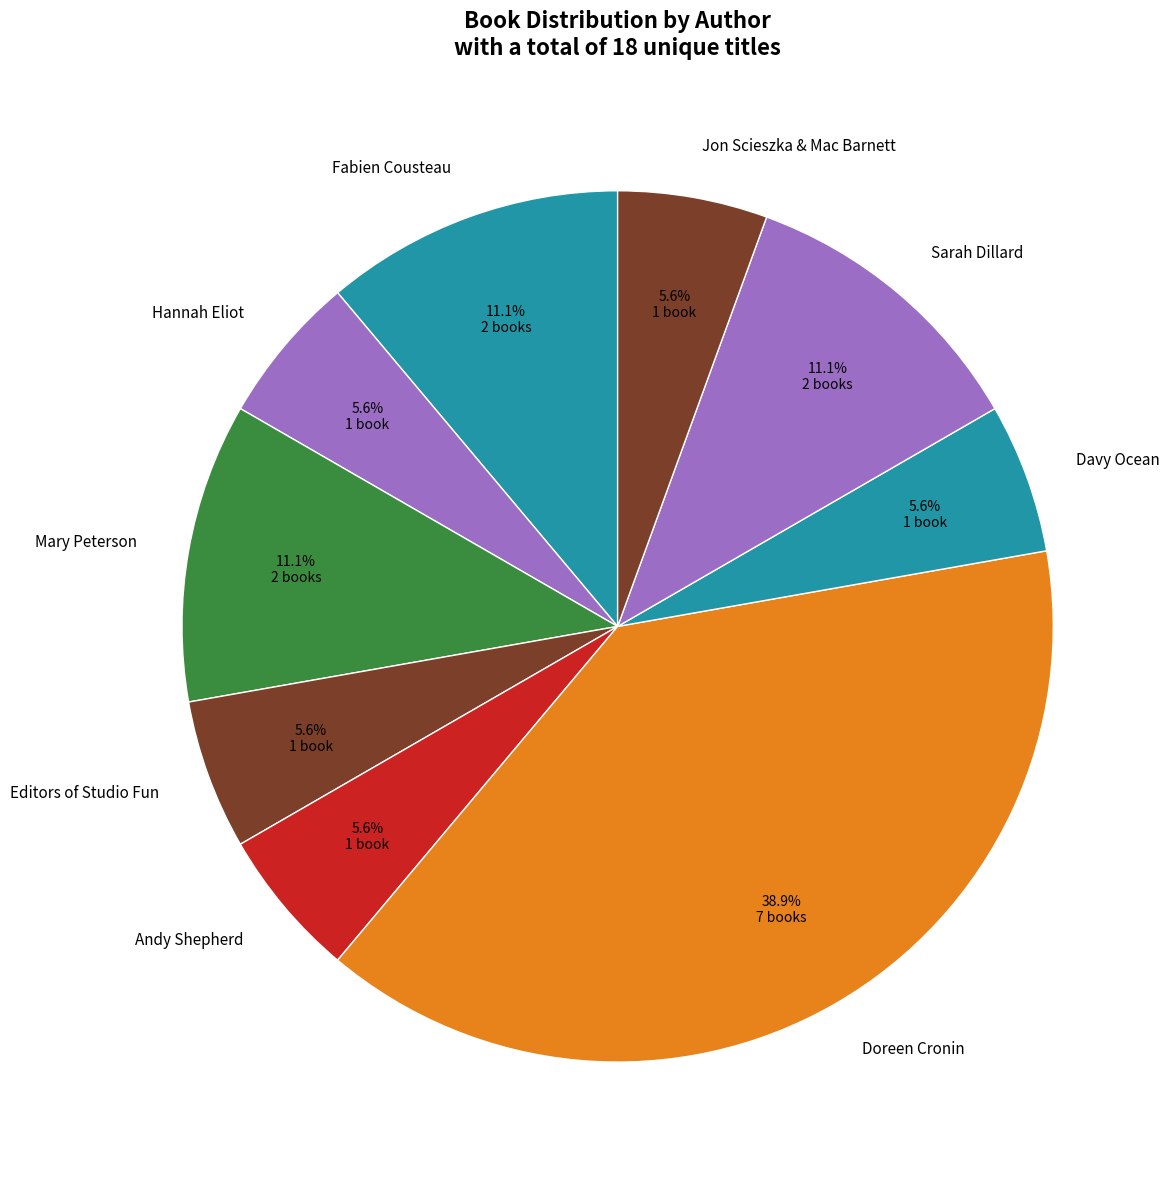

Do Doreen Cronin and Davy Ocean together represent more than half of the pie?

No